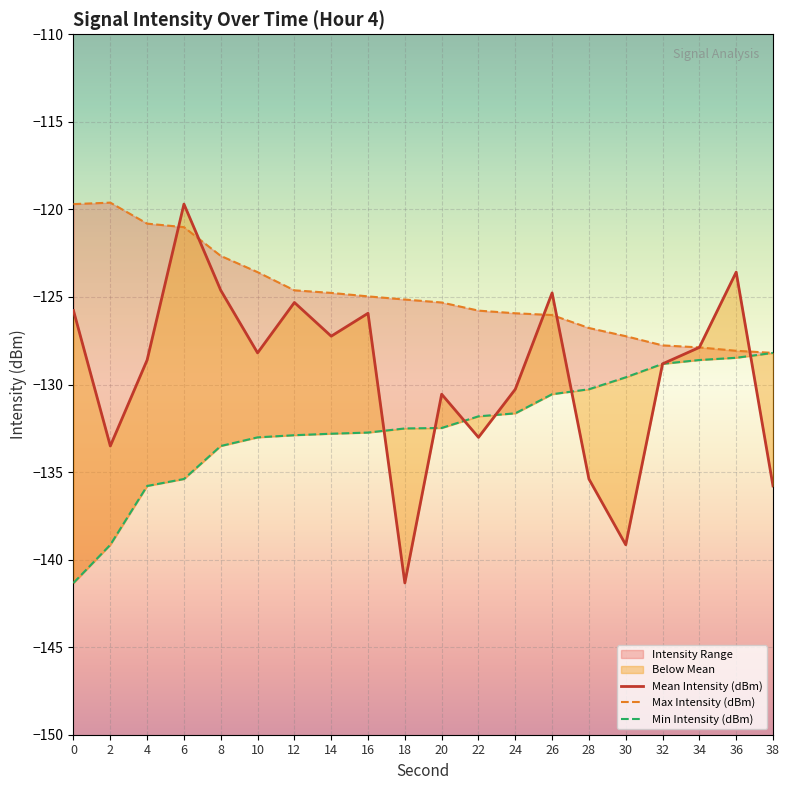

Reading left to right, what are all the values shown in this chart?

Mean Intensity (dBm): 0=-125.8	2=-133.5	4=-128.6	6=-119.7	8=-124.6	10=-128.2	12=-125.3	14=-127.2	16=-125.9	18=-141.3	20=-130.6	22=-133.0	24=-130.3	26=-124.8	28=-135.4	30=-139.2	32=-128.8	34=-127.9	36=-123.6	38=-135.8
Max Intensity (dBm): 0=-119.7	2=-119.6	4=-120.8	6=-121.0	8=-122.7	10=-123.6	12=-124.6	14=-124.8	16=-125.0	18=-125.1	20=-125.3	22=-125.8	24=-125.9	26=-126.0	28=-126.8	30=-127.2	32=-127.8	34=-127.9	36=-128.1	38=-128.2
Min Intensity (dBm): 0=-141.3	2=-139.2	4=-135.8	6=-135.4	8=-133.5	10=-133.0	12=-132.9	14=-132.8	16=-132.7	18=-132.5	20=-132.5	22=-131.8	24=-131.6	26=-130.6	28=-130.3	30=-129.6	32=-128.8	34=-128.6	36=-128.5	38=-128.2